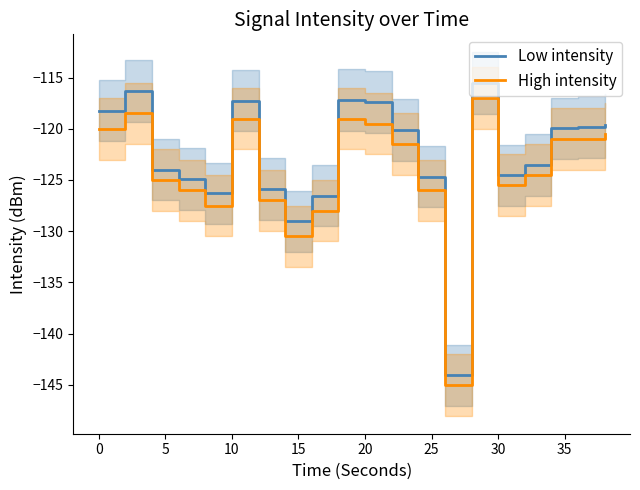

True or false: Low intensity and High intensity intersect in this chart.

False